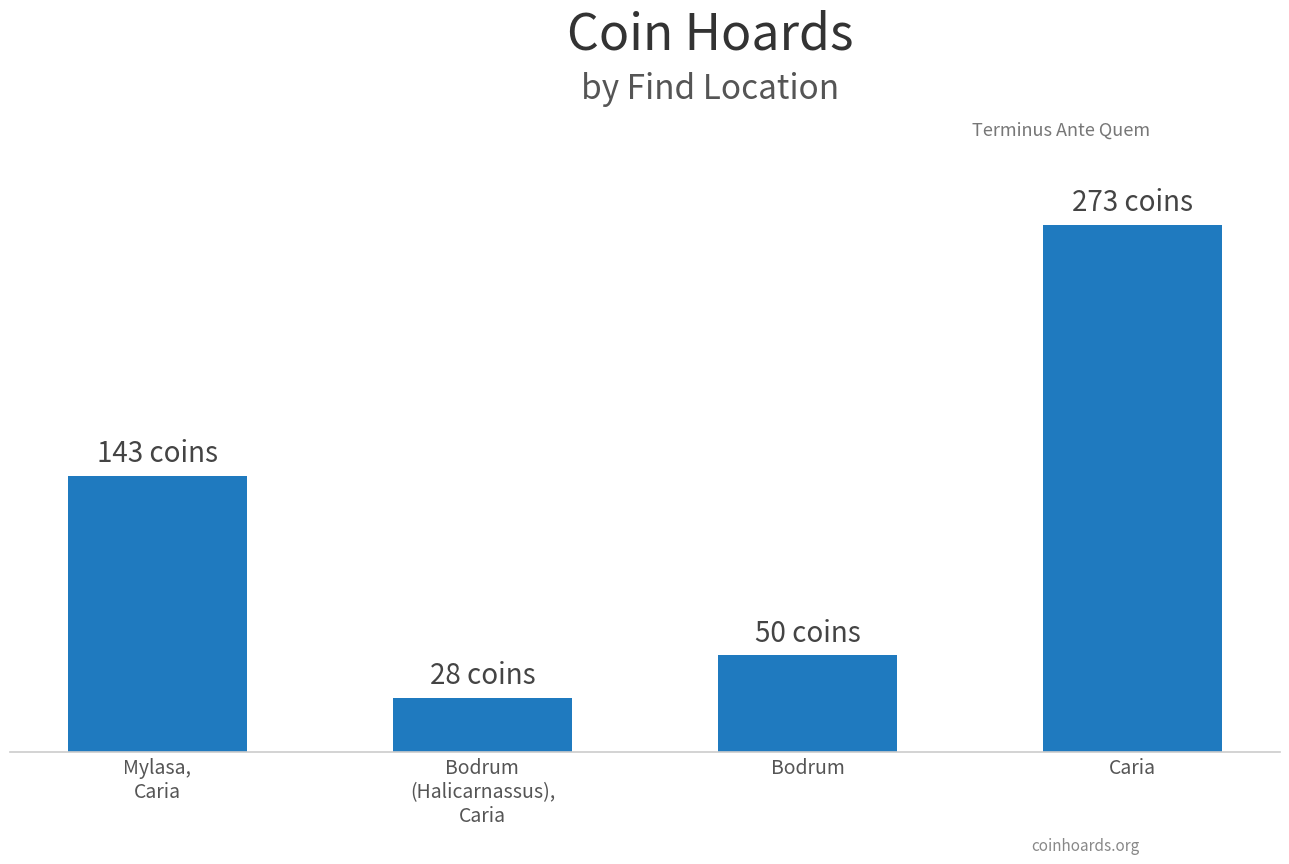

Rank the categories by value from highest to lowest.

Caria, Mylasa,
Caria, Bodrum, Bodrum
(Halicarnassus),
Caria